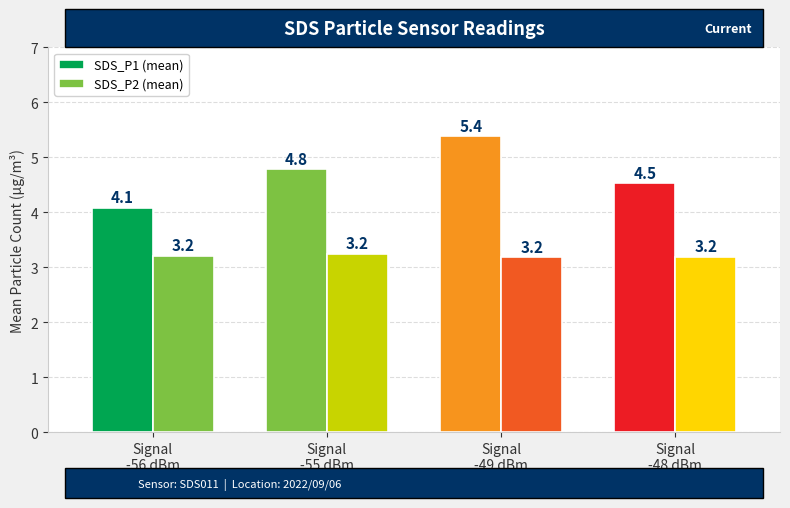

How many groups of bars are there?

4